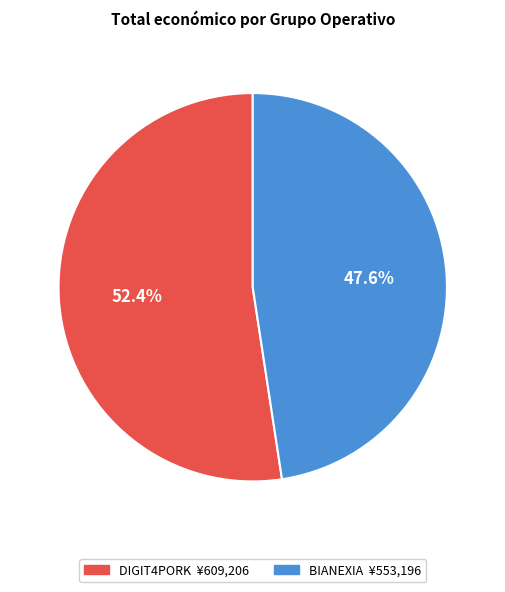

To the nearest percent, what portion does DIGIT4PORK represent?

52%